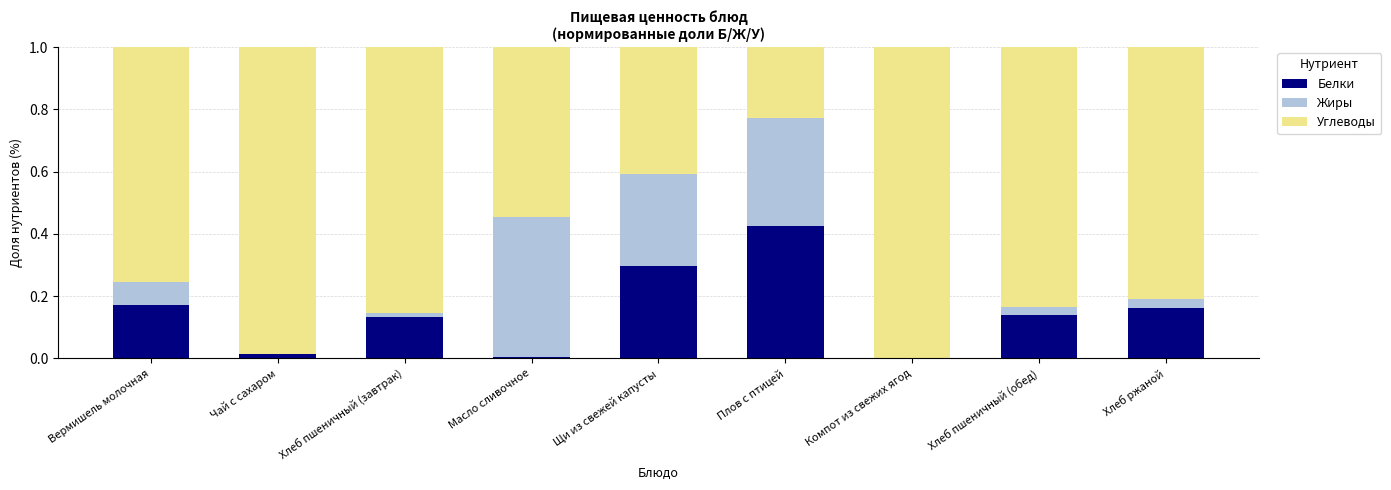

What is the sum of the Белки values at Хлеб пшеничный (обед) and Плов с птицей?

0.6